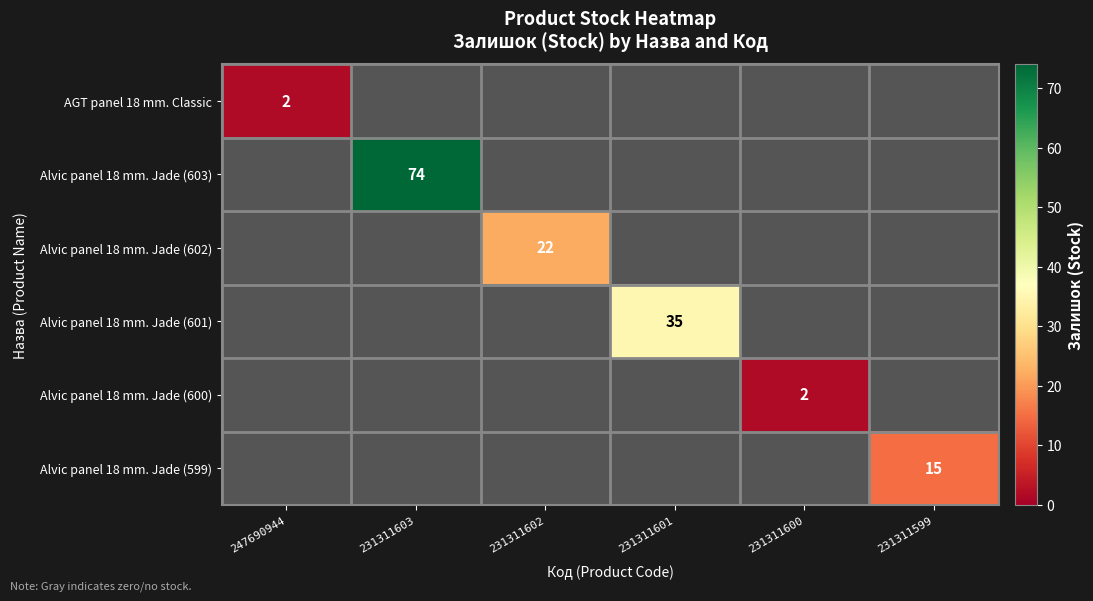

True or false: Alvic panel 18 mm. Jade (600) has a value of 2 at 231311600.

True